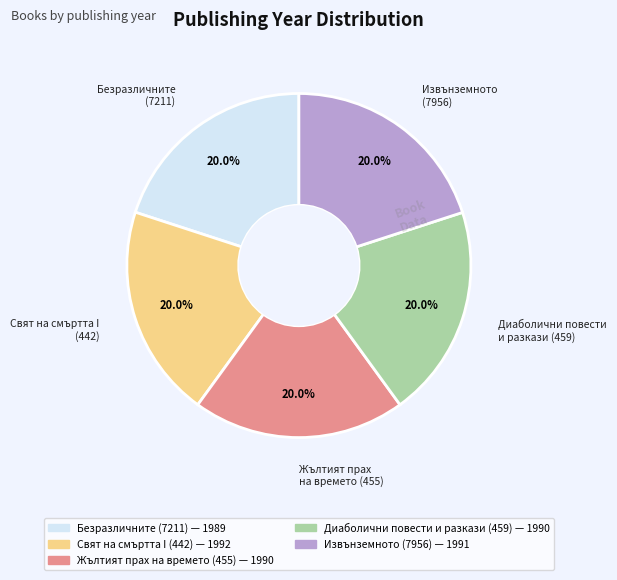

Does Безразличните (7211) account for over 50% of the chart?

No